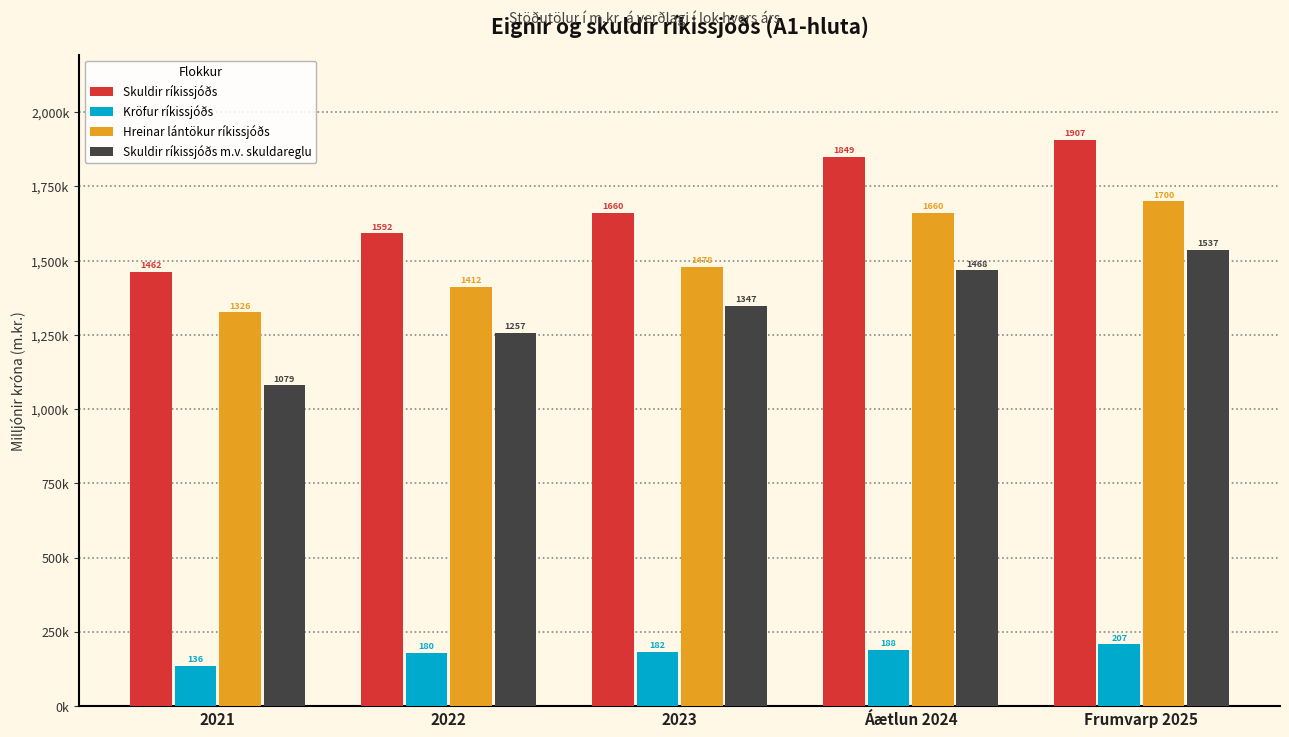

Is it true that Skuldir ríkissjóðs equals 1591666.7 at 2022?

True